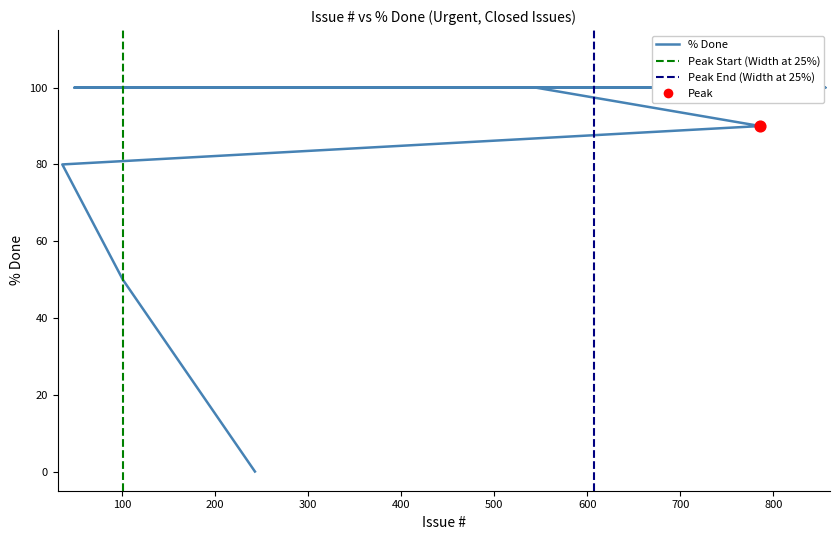

Approximately how many times larger is the value at 320 compared to 138?

1.0